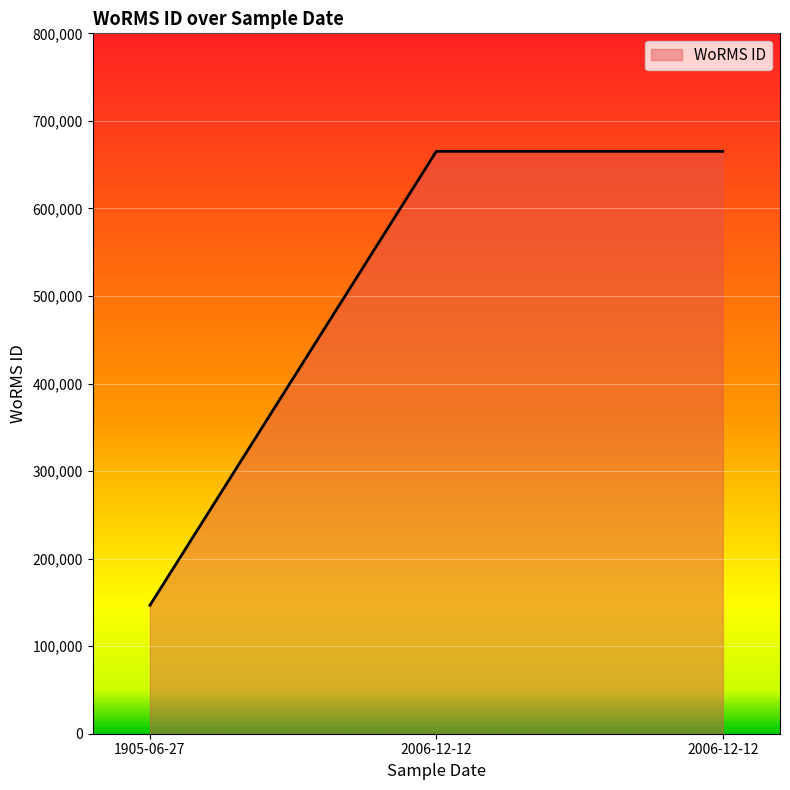

Reading left to right, what are all the values shown in this chart?

146690	665240	665240